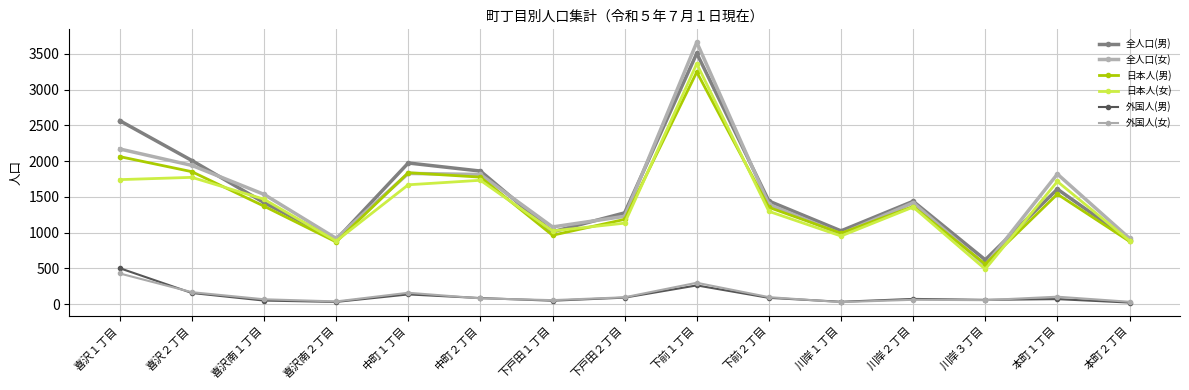

What are all the series names shown in the legend?

全人口(男), 全人口(女), 日本人(男), 日本人(女), 外国人(男), 外国人(女)